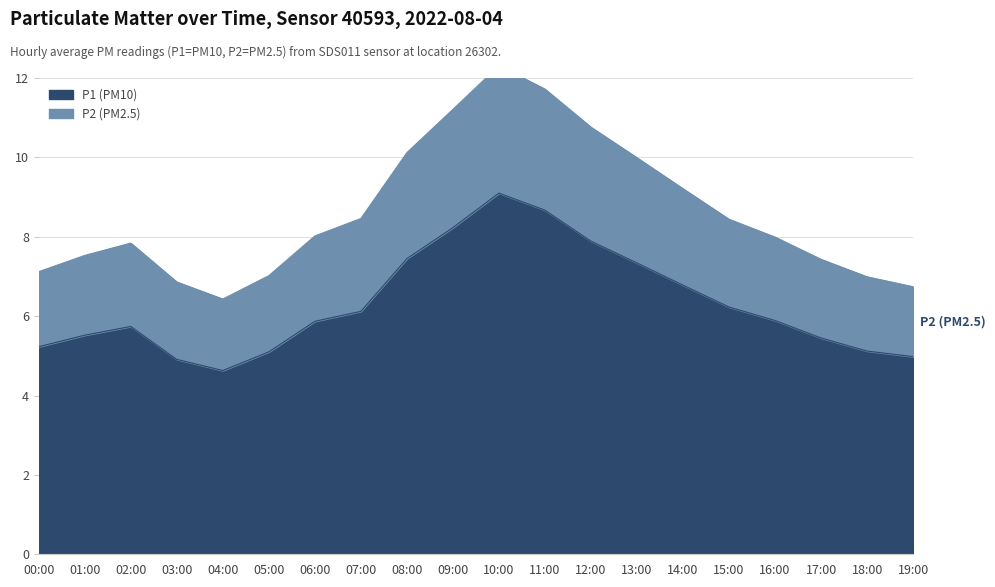

Where is P1 nearest to the value 6?

16:00